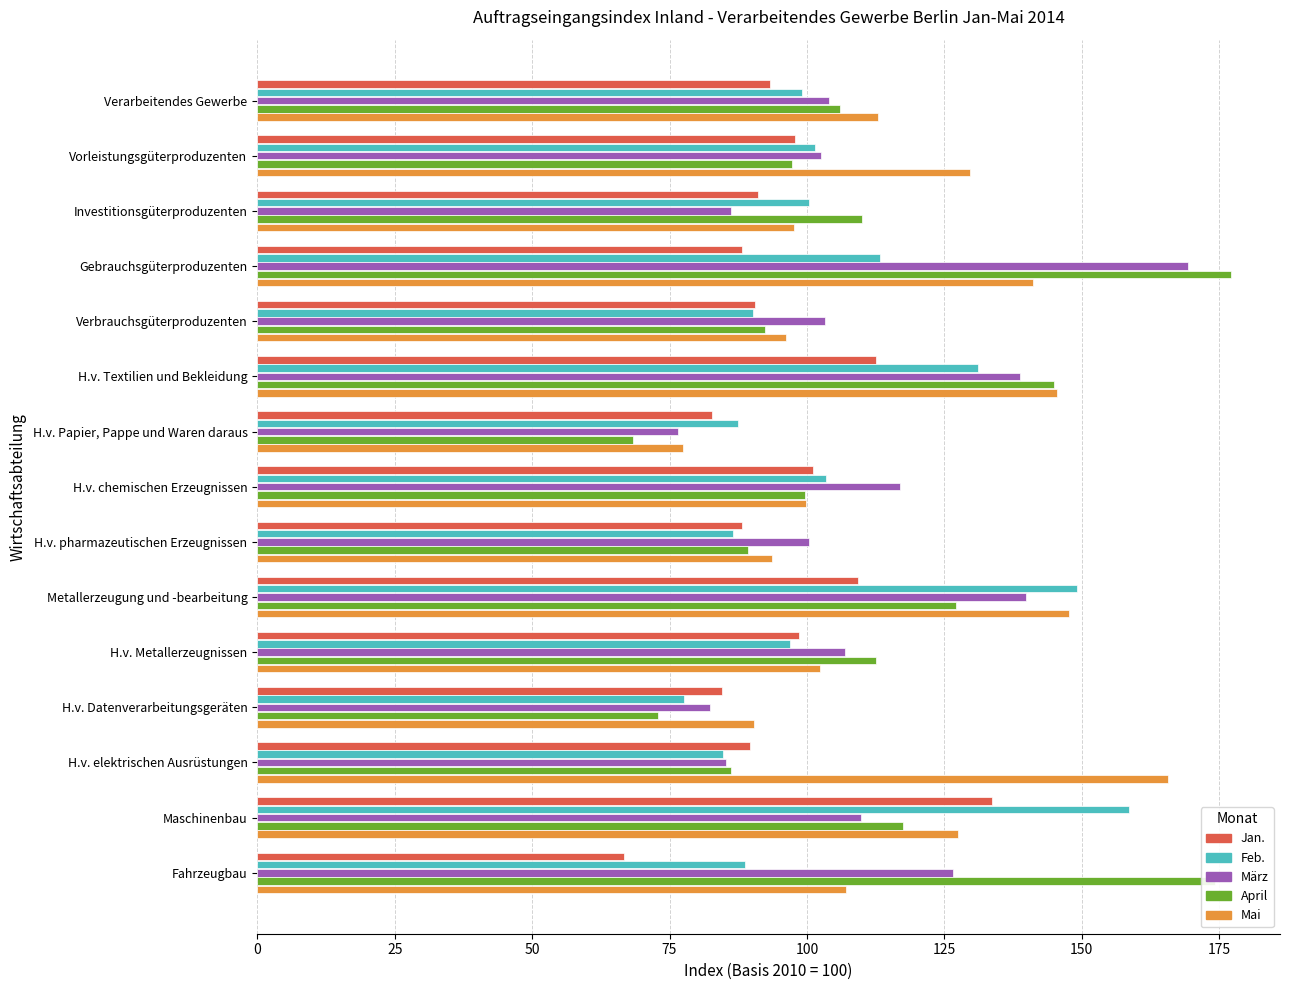

What is the total value across all series at H.v. elektrischen Ausrüstungen?

511.5